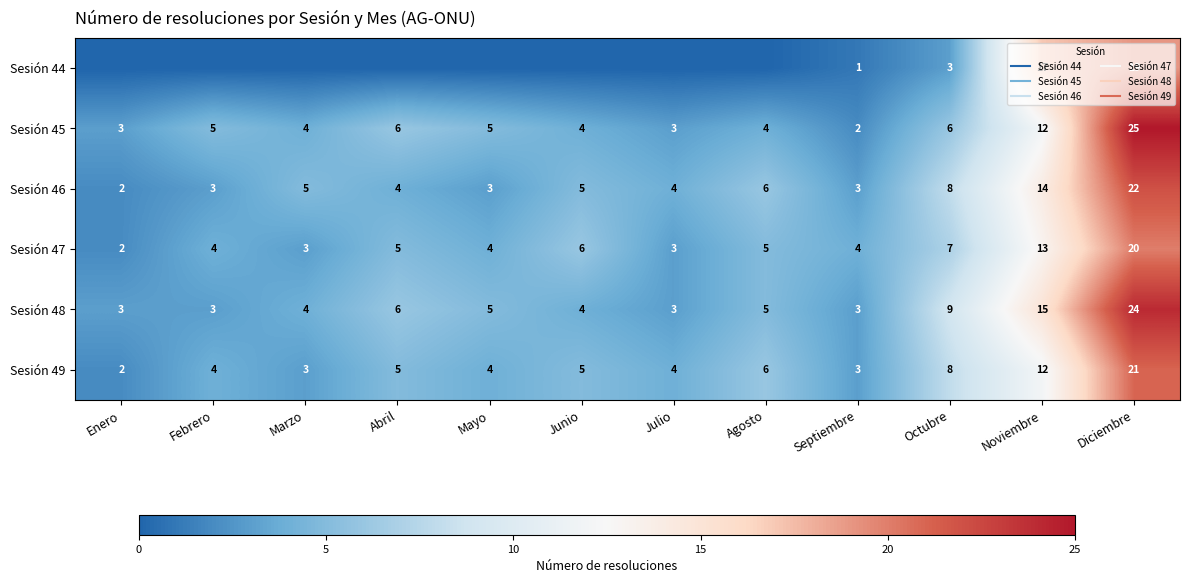

How many categories are shown in the chart?

12